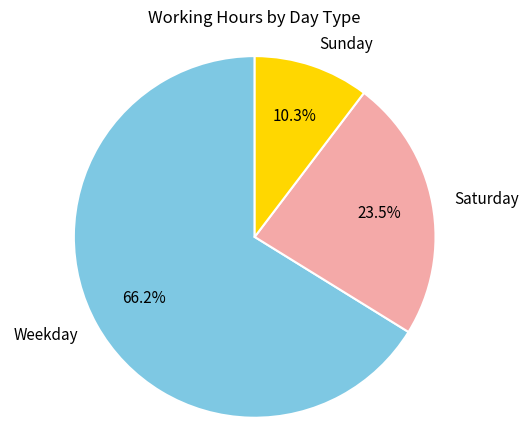

Does any single category account for the majority?

Yes